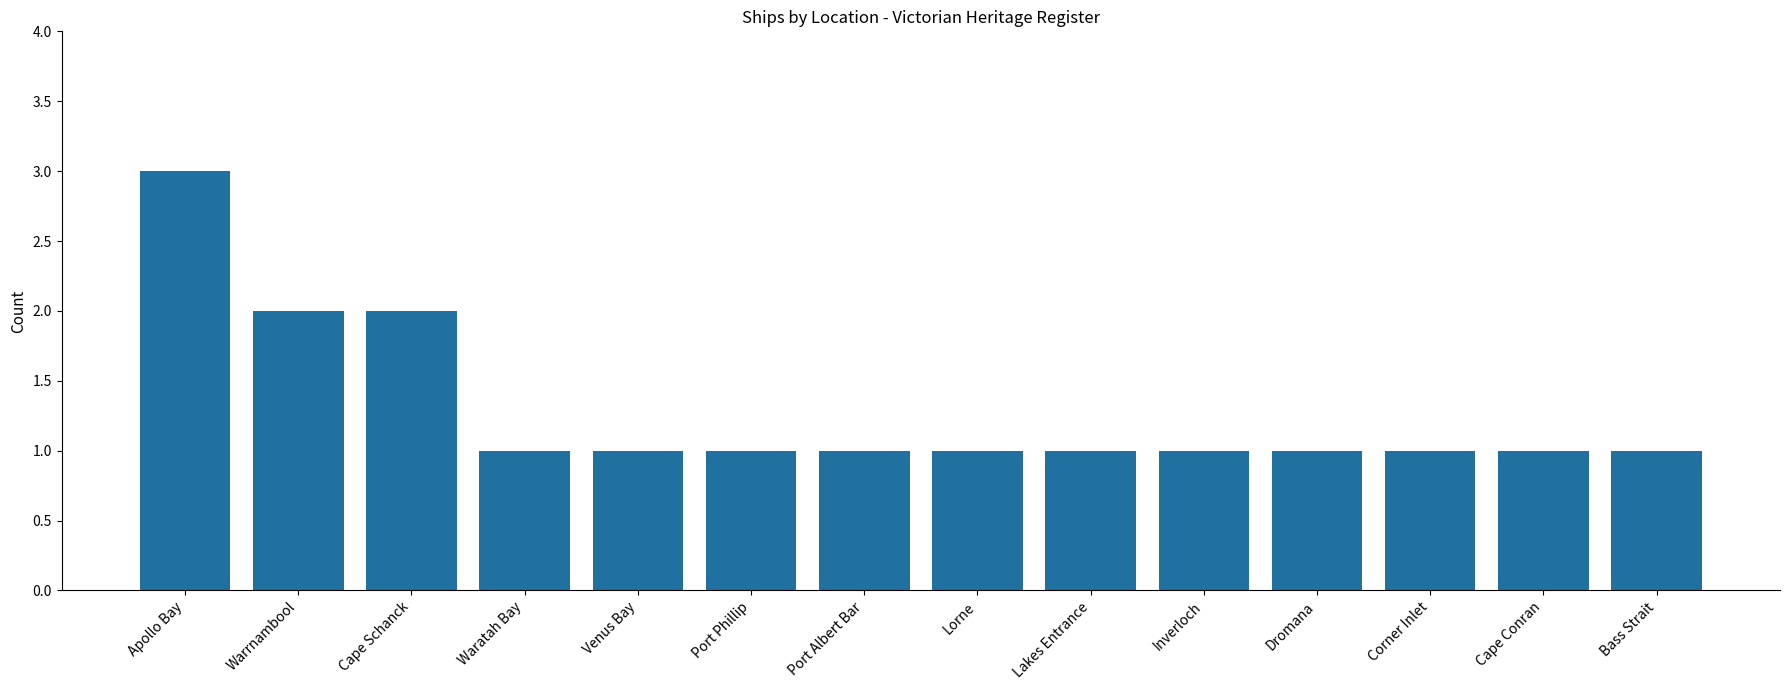

What is the sum of all values?

18